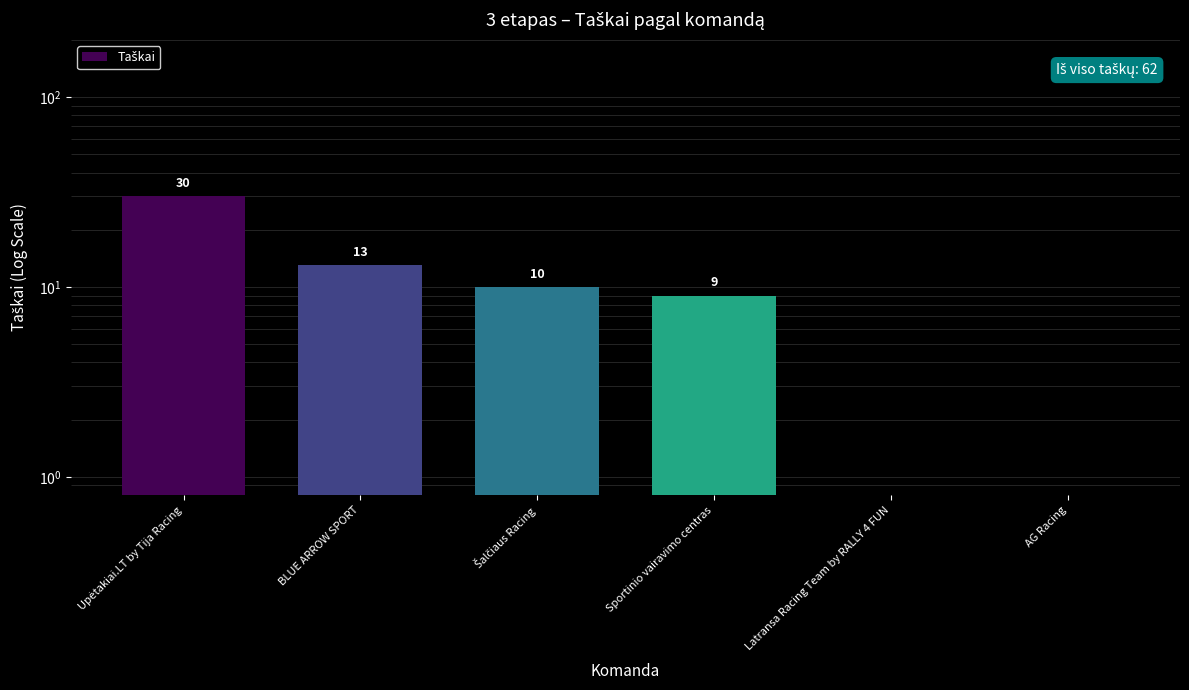

Reading left to right, what are all the values shown in this chart?

30.0	13.0	10.0	9.0	0.5	0.5